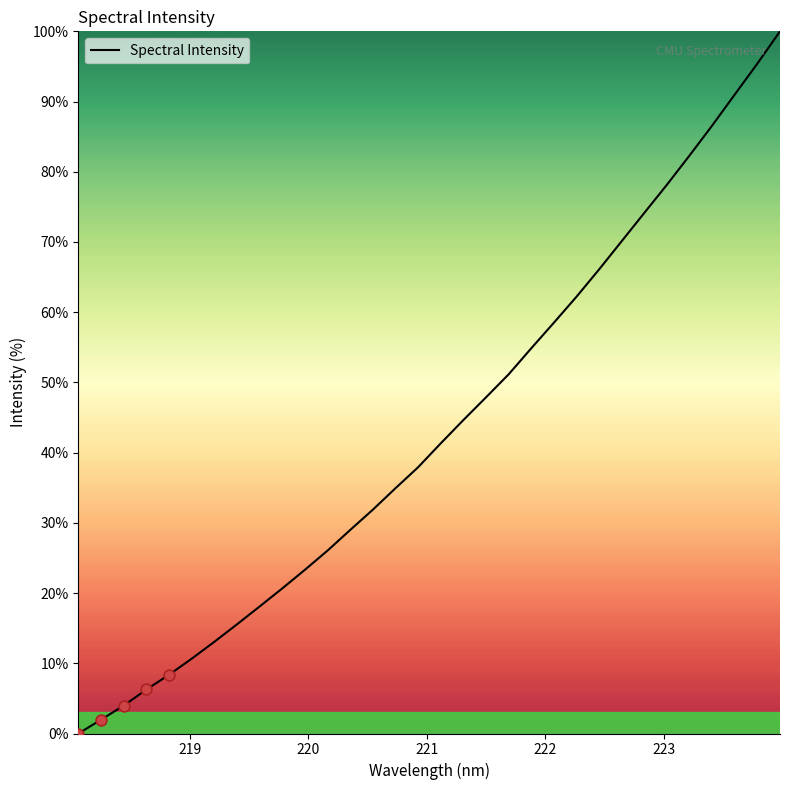

What is the greatest value displayed?

100.0